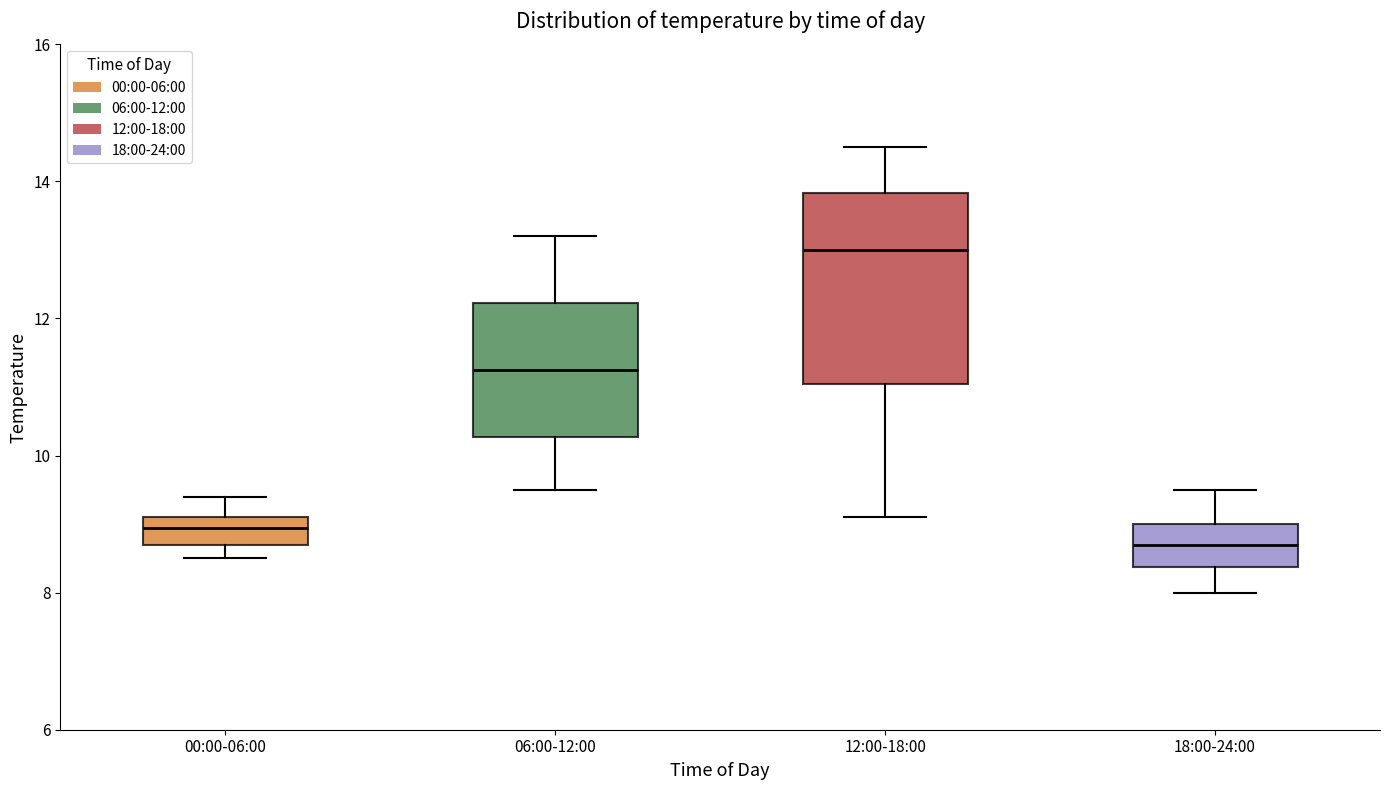

Comparing the boxes themselves (not the whiskers), which one is the tallest?

12:00-18:00